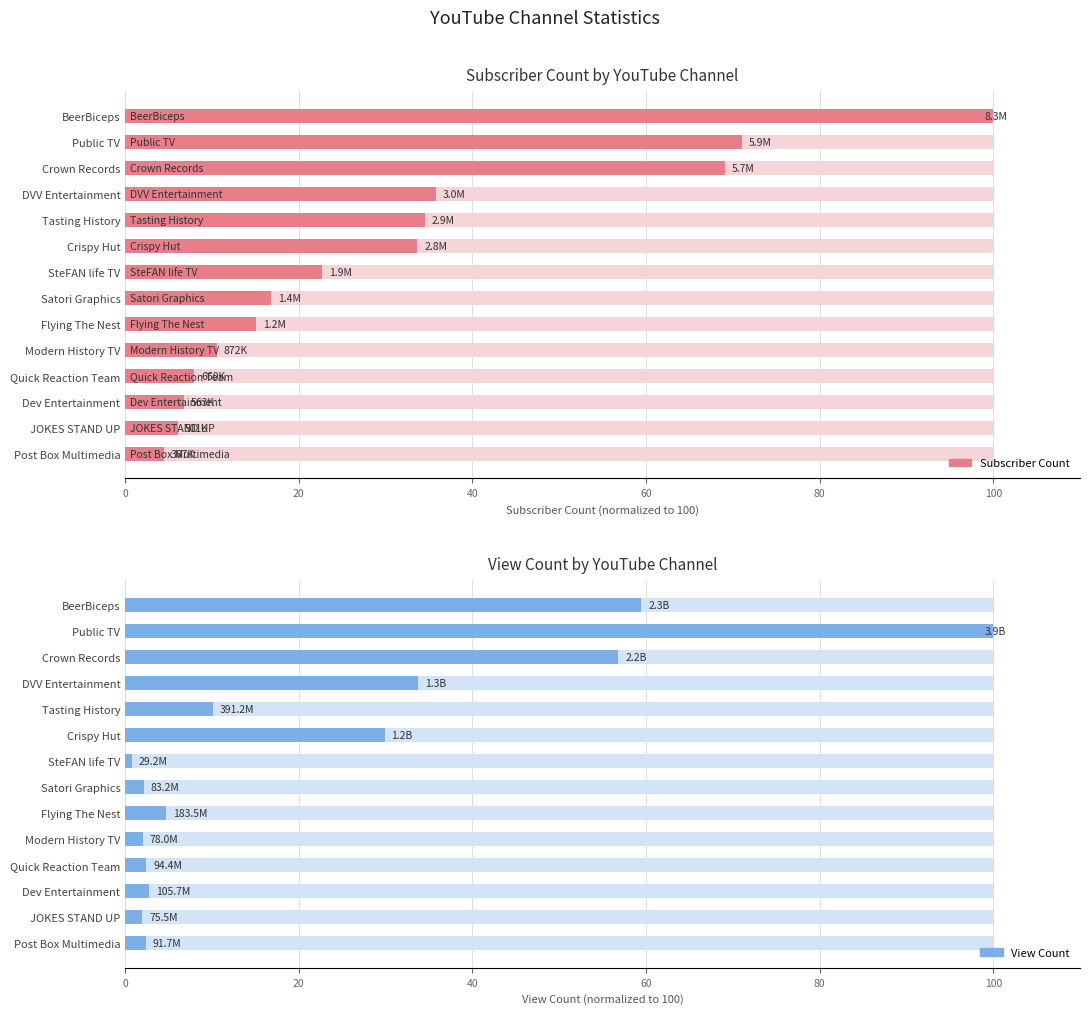

What position from the right is JOKES STAND UP?

2